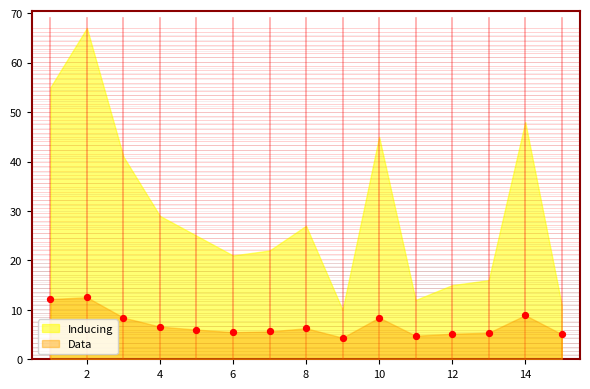

What is the range of Y values (max minus min)?

8.2